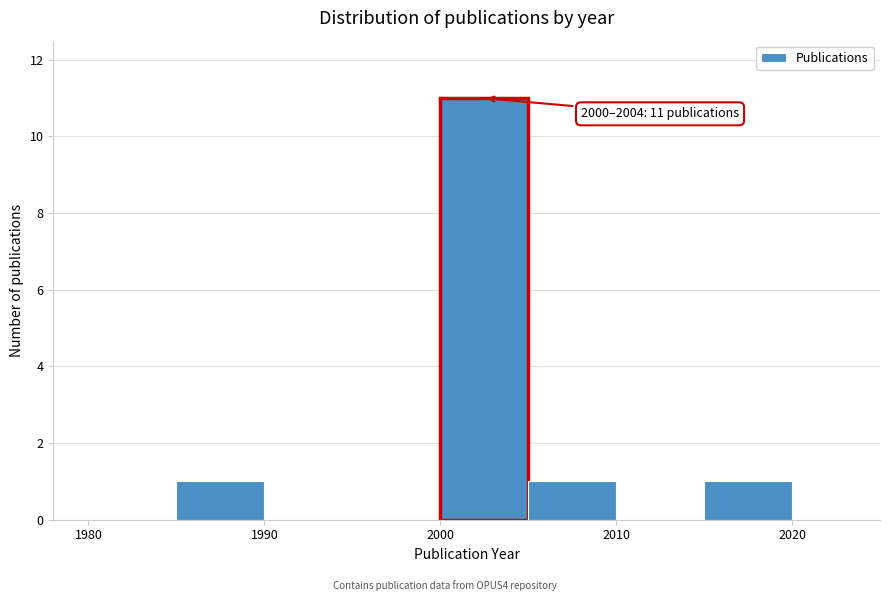

Which range on the x-axis has the tallest bar?

2000 to 2005